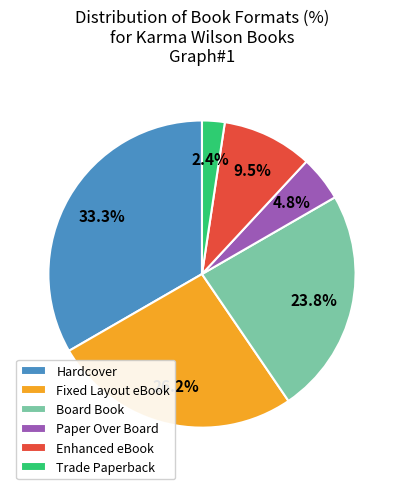

How many segments does this pie chart have?

6